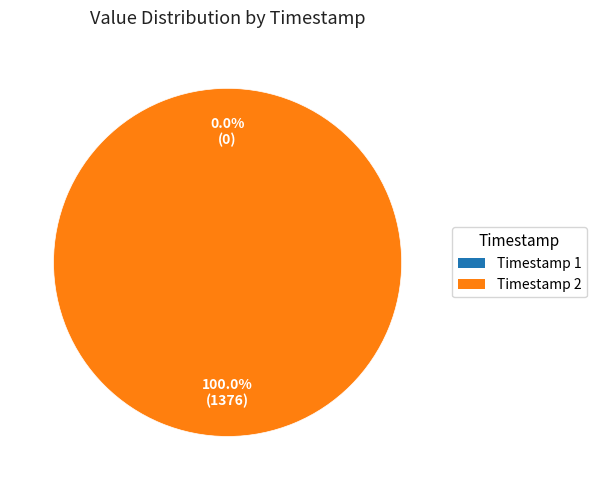

What is the change in value from 2022-09-03T00:59:37.733Z to 2022-09-03T14:20:17.310Z?

+1376